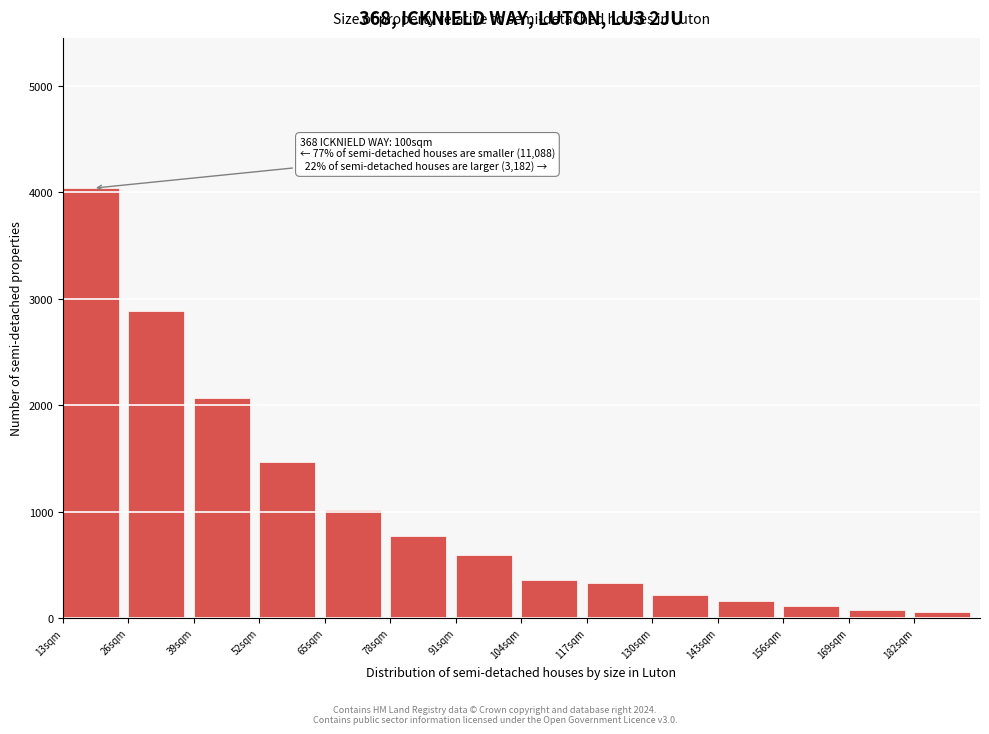

Over which range of the x-axis is the bar tallest?

13 to 26